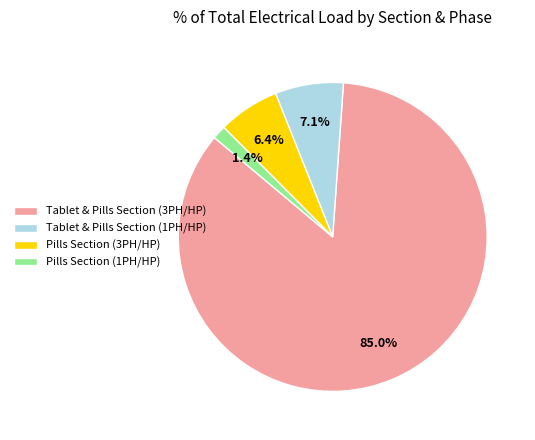

How many slices are in this pie chart?

4